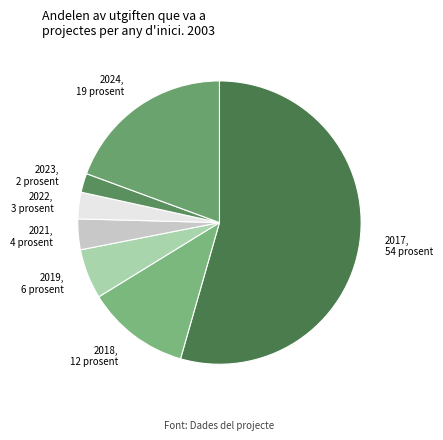

Combined, do 2017 and 2022 account for over 50%?

Yes